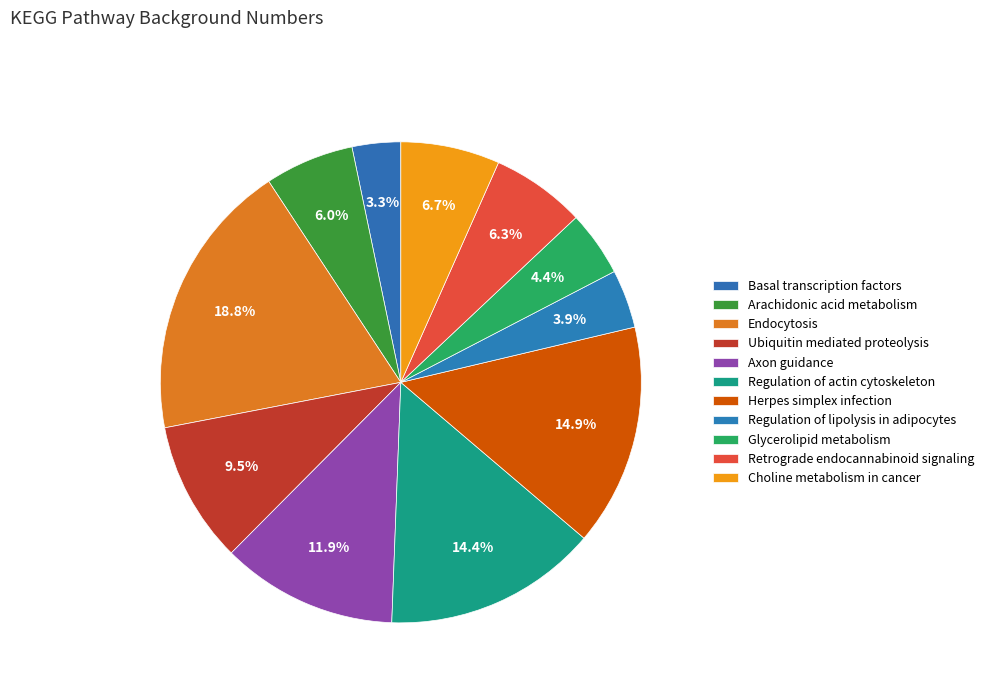

How much of the chart is everything except Endocytosis?

81.2%